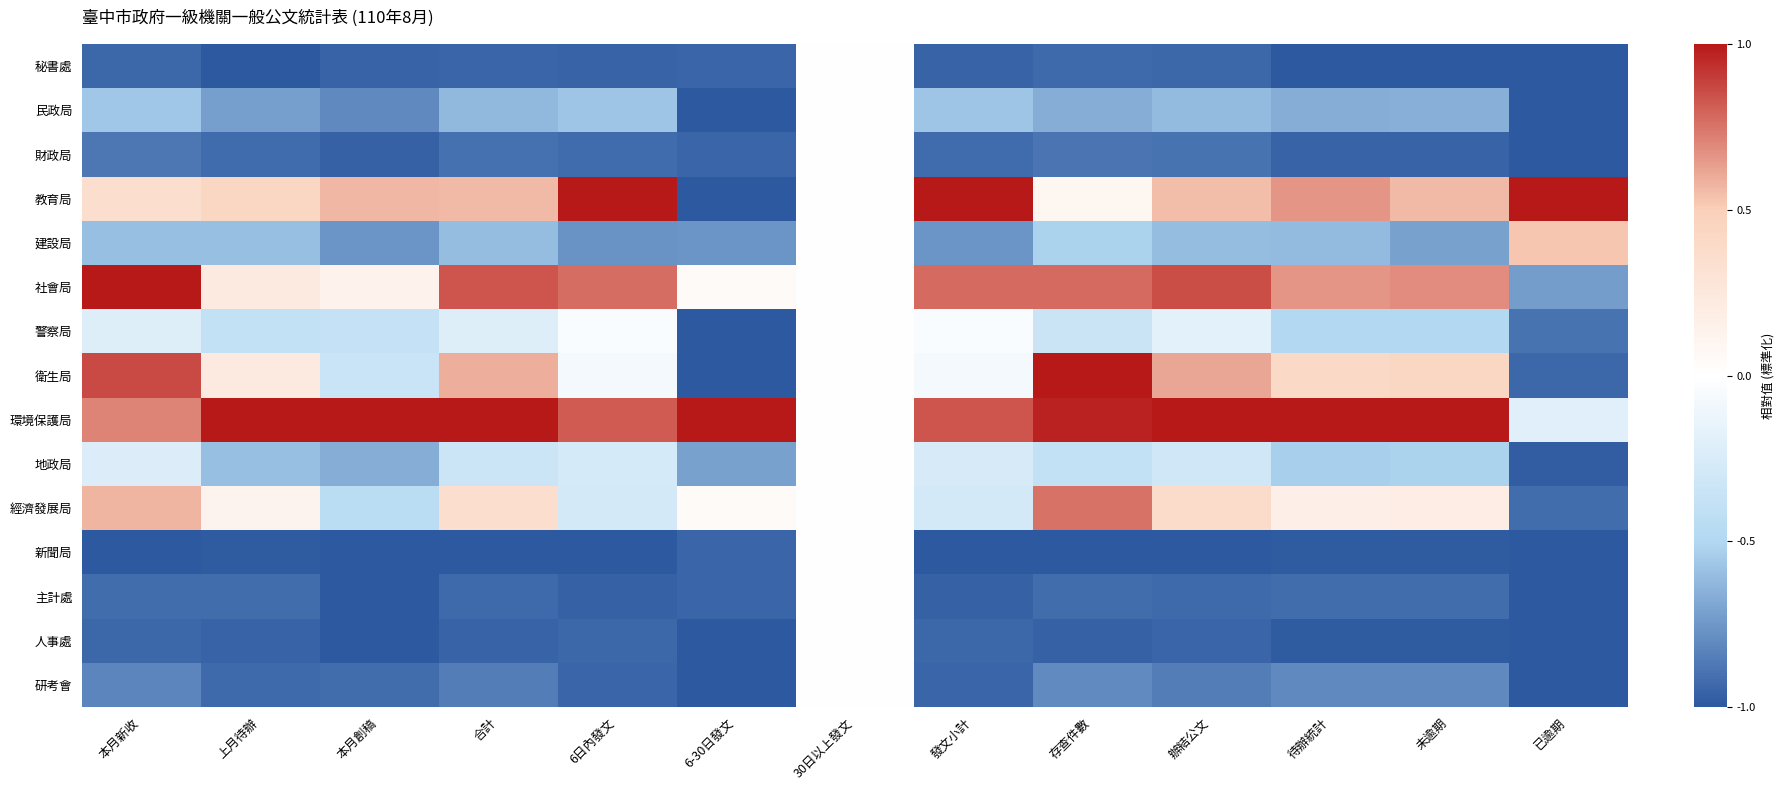

Reading right to left, list all the values displayed in this chart.

秘書處: 已逾期=-1.0	未逾期=-1.0	待辦統計=-1.0	辦結公文=-0.9	存查件數=-0.9	發文小計=-1.0	30日以上發文=0.0	6-30日發文=-1.0	6日內發文=-1.0	合計=-0.9	本月創稿=-1.0	上月待辦=-1.0	本月新收=-0.9
民政局: 已逾期=-1.0	未逾期=-0.7	待辦統計=-0.7	辦結公文=-0.6	存查件數=-0.7	發文小計=-0.6	30日以上發文=0.0	6-30日發文=-1.0	6日內發文=-0.6	合計=-0.6	本月創稿=-0.8	上月待辦=-0.7	本月新收=-0.6
財政局: 已逾期=-1.0	未逾期=-1.0	待辦統計=-1.0	辦結公文=-0.9	存查件數=-0.9	發文小計=-0.9	30日以上發文=0.0	6-30日發文=-1.0	6日內發文=-0.9	合計=-0.9	本月創稿=-1.0	上月待辦=-0.9	本月新收=-0.9
教育局: 已逾期=1.0	未逾期=0.6	待辦統計=0.7	辦結公文=0.5	存查件數=0.1	發文小計=1.0	30日以上發文=0.0	6-30日發文=-1.0	6日內發文=1.0	合計=0.6	本月創稿=0.6	上月待辦=0.4	本月新收=0.4
建設局: 已逾期=0.5	未逾期=-0.7	待辦統計=-0.6	辦結公文=-0.6	存查件數=-0.5	發文小計=-0.8	30日以上發文=0.0	6-30日發文=-0.8	6日內發文=-0.8	合計=-0.6	本月創稿=-0.8	上月待辦=-0.6	本月新收=-0.6
社會局: 已逾期=-0.7	未逾期=0.7	待辦統計=0.7	辦結公文=0.9	存查件數=0.8	發文小計=0.8	30日以上發文=0.0	6-30日發文=0.0	6日內發文=0.8	合計=0.8	本月創稿=0.1	上月待辦=0.2	本月新收=1.0
警察局: 已逾期=-0.9	未逾期=-0.5	待辦統計=-0.5	辦結公文=-0.2	存查件數=-0.3	發文小計=-0.0	30日以上發文=0.0	6-30日發文=-1.0	6日內發文=-0.0	合計=-0.2	本月創稿=-0.4	上月待辦=-0.4	本月新收=-0.2
衛生局: 已逾期=-0.9	未逾期=0.4	待辦統計=0.4	辦結公文=0.6	存查件數=1.0	發文小計=-0.1	30日以上發文=0.0	6-30日發文=-1.0	6日內發文=-0.1	合計=0.6	本月創稿=-0.3	上月待辦=0.2	本月新收=0.9
環境保護局: 已逾期=-0.2	未逾期=1.0	待辦統計=1.0	辦結公文=1.0	存查件數=1.0	發文小計=0.8	30日以上發文=0.0	6-30日發文=1.0	6日內發文=0.8	合計=1.0	本月創稿=1.0	上月待辦=1.0	本月新收=0.7
地政局: 已逾期=-1.0	未逾期=-0.5	待辦統計=-0.5	辦結公文=-0.3	存查件數=-0.4	發文小計=-0.3	30日以上發文=0.0	6-30日發文=-0.7	6日內發文=-0.3	合計=-0.3	本月創稿=-0.7	上月待辦=-0.6	本月新收=-0.2
經濟發展局: 已逾期=-0.9	未逾期=0.2	待辦統計=0.2	辦結公文=0.4	存查件數=0.8	發文小計=-0.3	30日以上發文=0.0	6-30日發文=0.0	6日內發文=-0.3	合計=0.4	本月創稿=-0.4	上月待辦=0.1	本月新收=0.6
新聞局: 已逾期=-1.0	未逾期=-1.0	待辦統計=-1.0	辦結公文=-1.0	存查件數=-1.0	發文小計=-1.0	30日以上發文=0.0	6-30日發文=-1.0	6日內發文=-1.0	合計=-1.0	本月創稿=-1.0	上月待辦=-1.0	本月新收=-1.0
主計處: 已逾期=-1.0	未逾期=-0.9	待辦統計=-0.9	辦結公文=-0.9	存查件數=-0.9	發文小計=-1.0	30日以上發文=0.0	6-30日發文=-1.0	6日內發文=-1.0	合計=-0.9	本月創稿=-1.0	上月待辦=-0.9	本月新收=-0.9
人事處: 已逾期=-1.0	未逾期=-1.0	待辦統計=-1.0	辦結公文=-1.0	存查件數=-1.0	發文小計=-0.9	30日以上發文=0.0	6-30日發文=-1.0	6日內發文=-0.9	合計=-1.0	本月創稿=-1.0	上月待辦=-1.0	本月新收=-0.9
研考會: 已逾期=-1.0	未逾期=-0.8	待辦統計=-0.8	辦結公文=-0.9	存查件數=-0.8	發文小計=-0.9	30日以上發文=0.0	6-30日發文=-1.0	6日內發文=-0.9	合計=-0.9	本月創稿=-0.9	上月待辦=-0.9	本月新收=-0.8